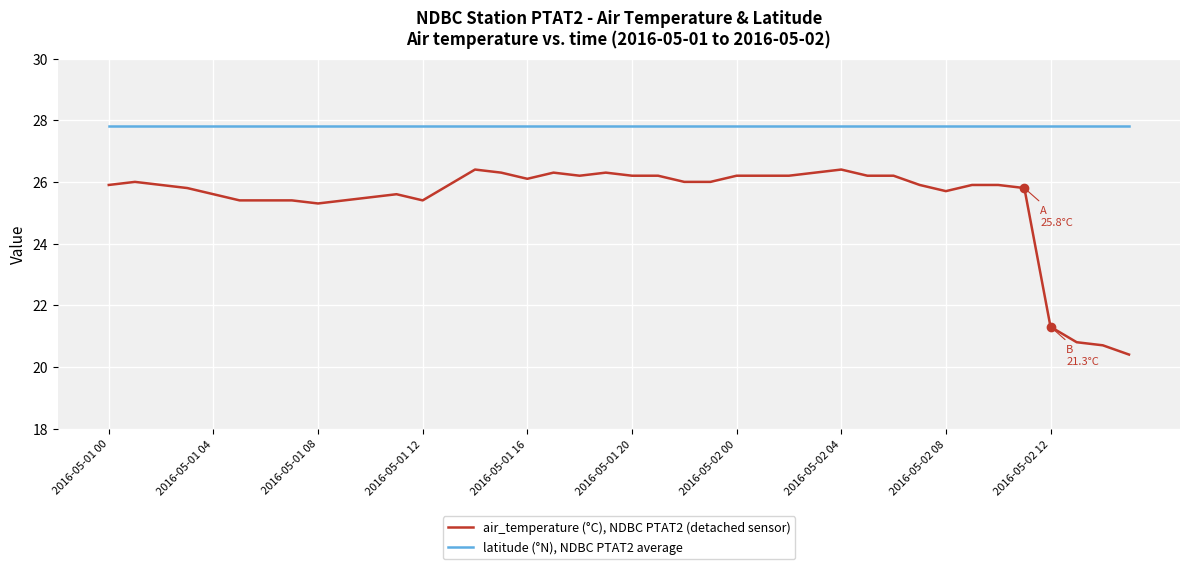

What is the minimum value for air_temperature (°C), NDBC PTAT2 (detached sensor)?

20.4